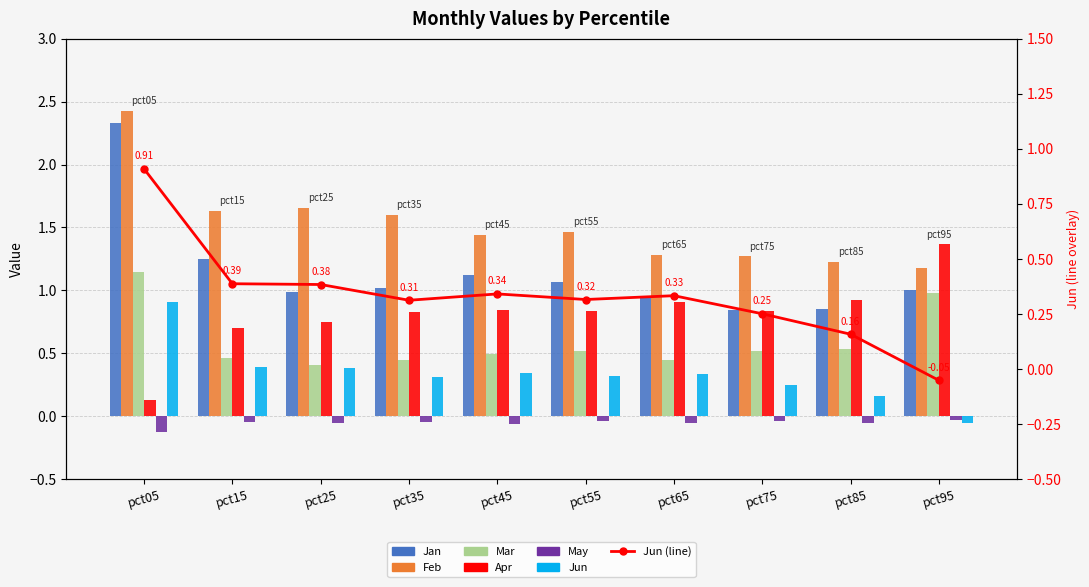

What is the difference between the second highest and minimum values in the Apr series?

0.8